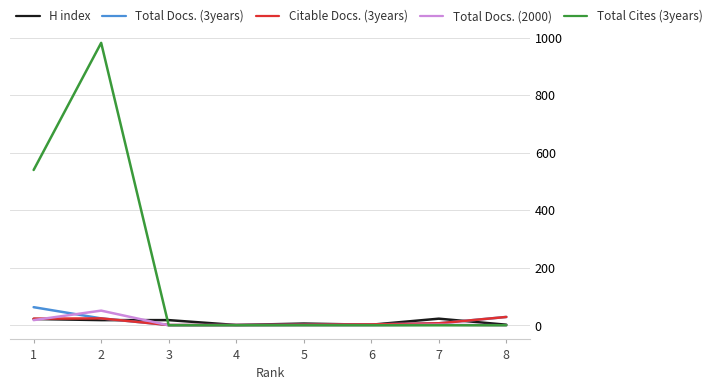

Which series has the widest spread of values?

Total Cites (3years)